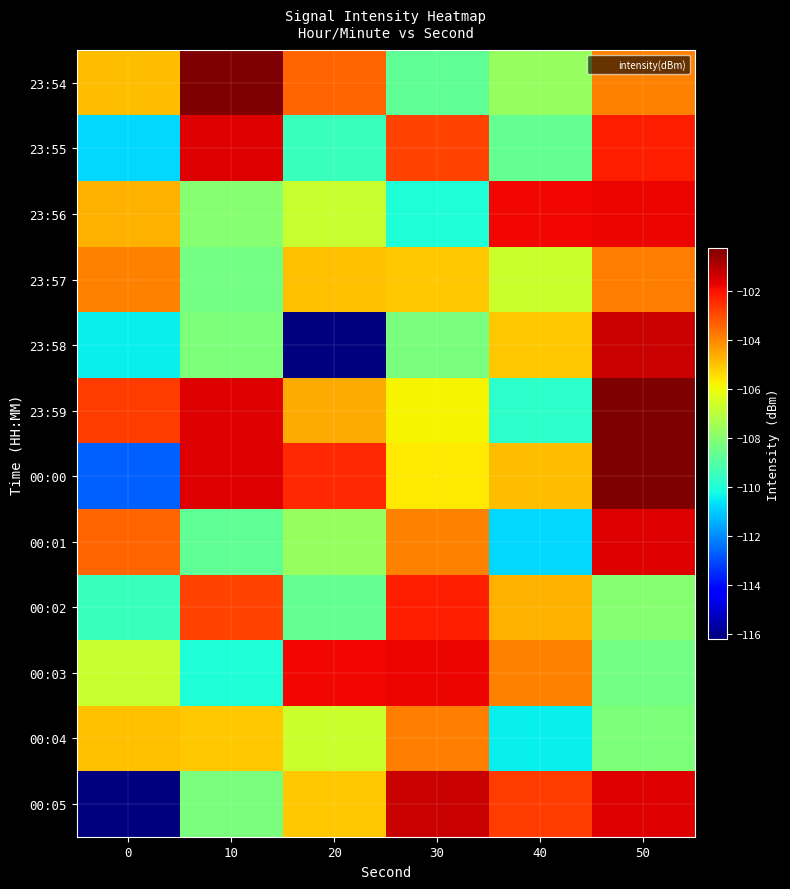

Rank the series by their maximum value, from lowest to highest.

23:57, 00:04, 00:02, 23:56, 00:03, 23:55, 00:01, 23:58, 00:05, 23:54, 00:00, 23:59